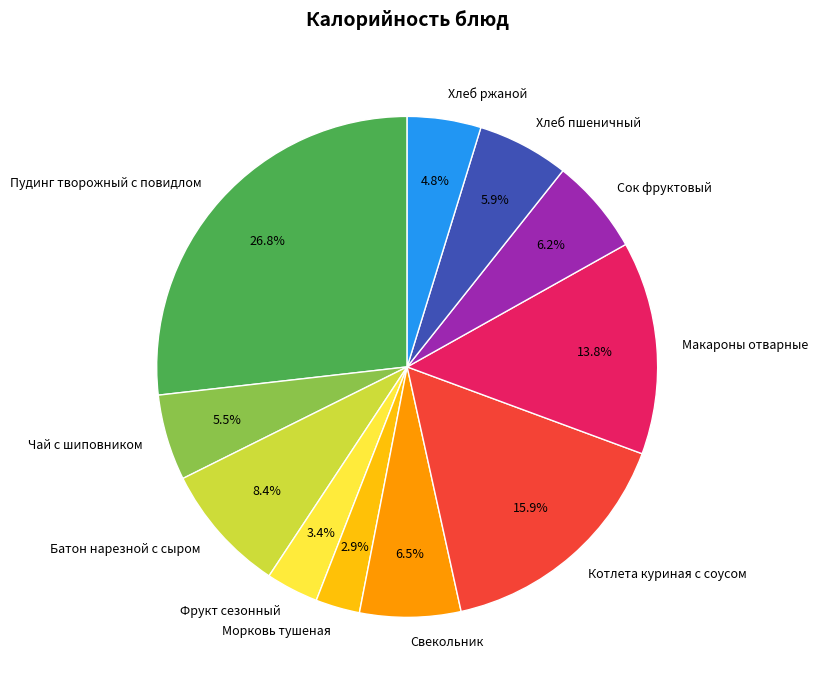

What is the smallest slice in the pie chart?

Морковь тушеная